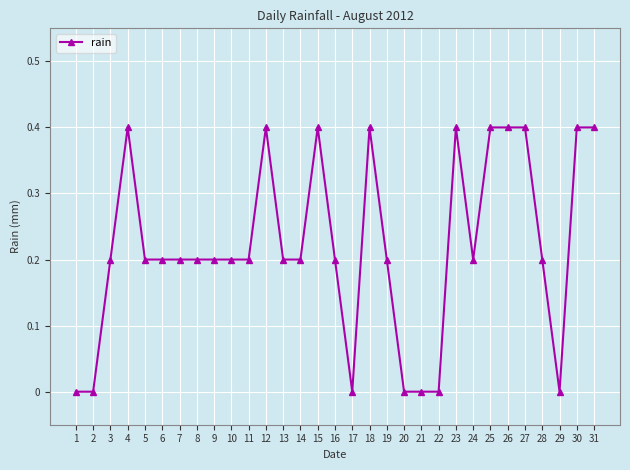

True or false: there are more than 2 points higher than both neighbors.

True